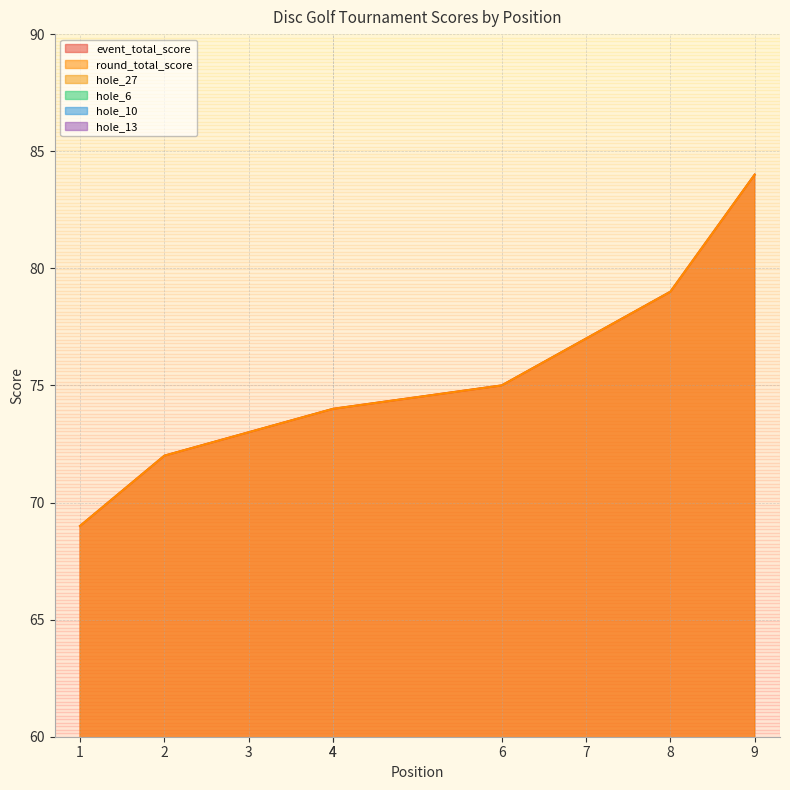

List the series in order of their peak value, lowest first.

hole_6, hole_10, hole_13, hole_27, event_total_score, round_total_score